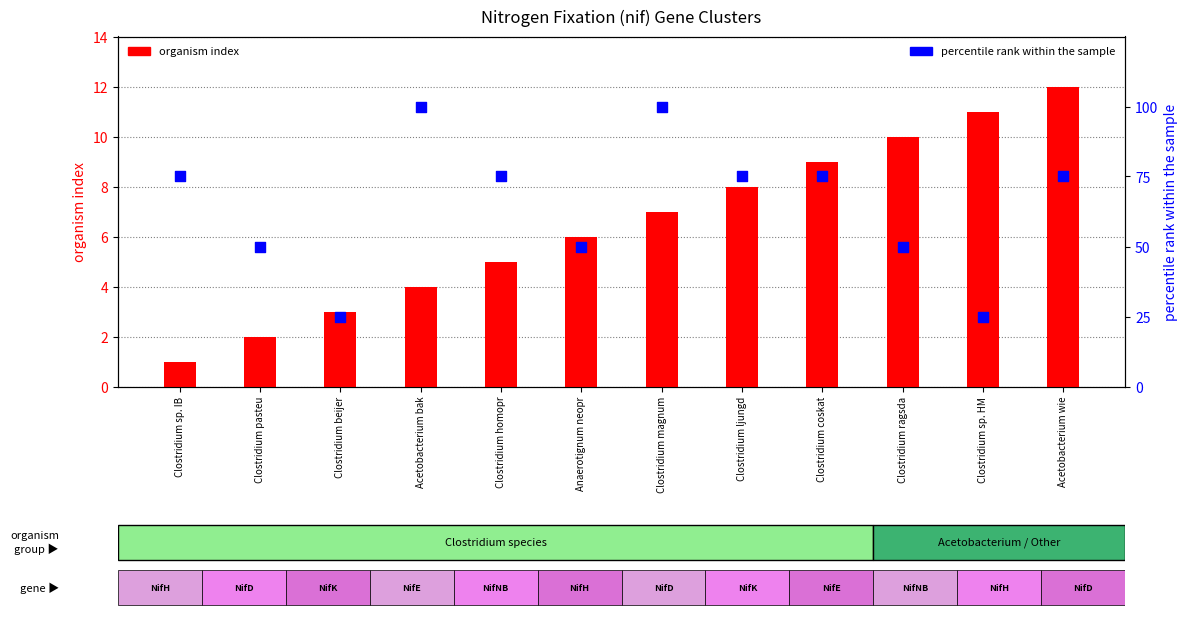

Which series has the largest Y range (max minus min)?

percentile rank